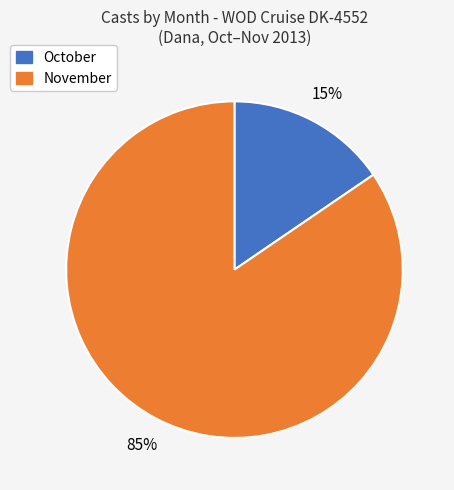

To the nearest percent, what is the average slice percentage?

50%